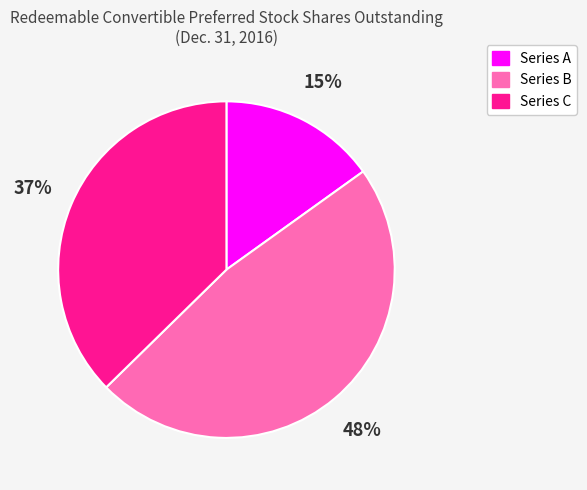

Which has a higher value, Series B or Series A?

Series B